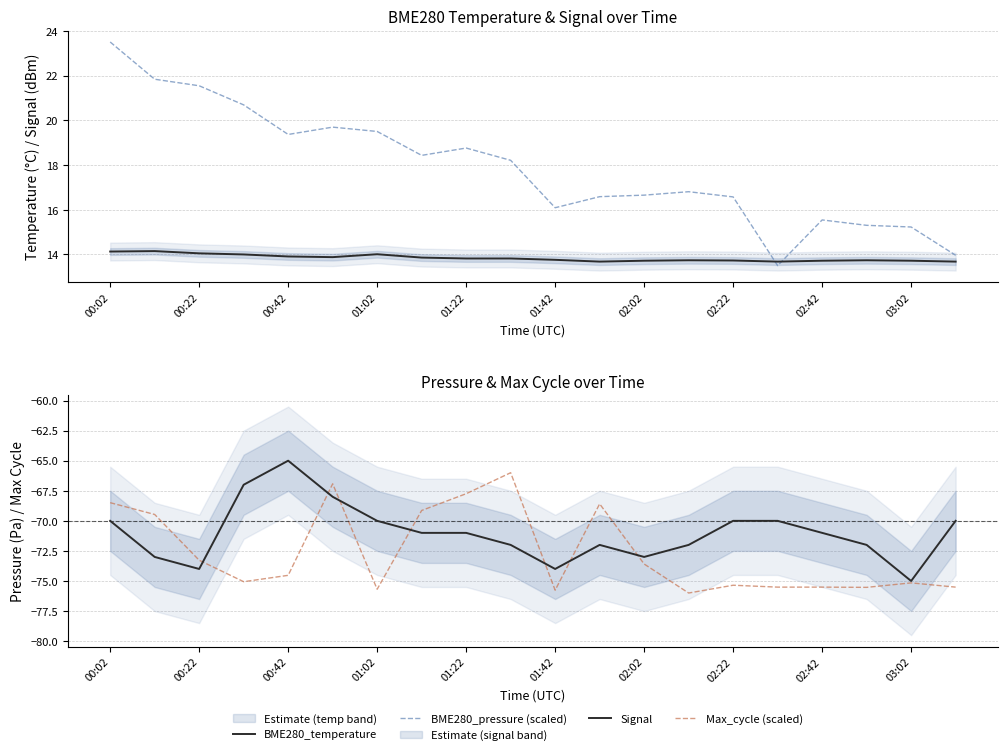

True or false: BME280_temperature and Max_cycle (scaled) cross at least once.

False